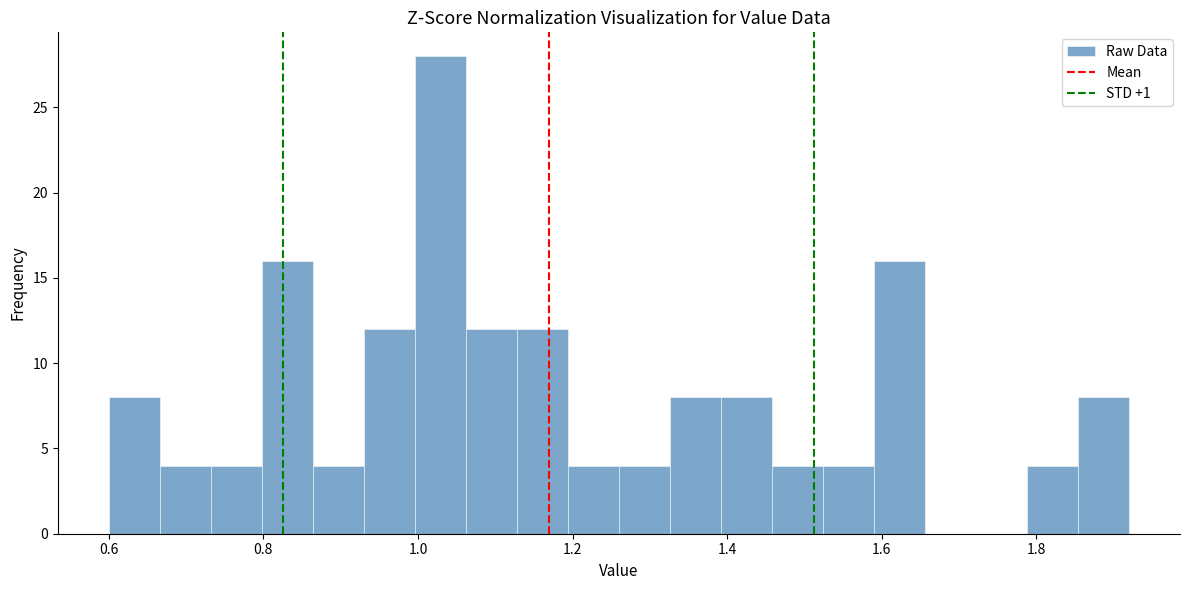

Read against the x-axis, roughly where is the centre of the tallest bar?

1.02